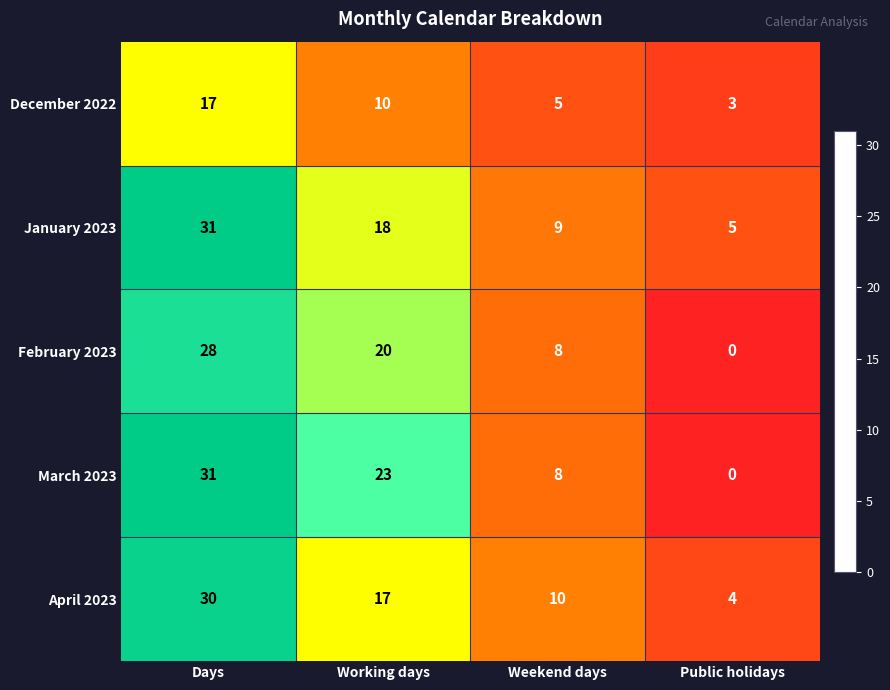

Between Working days and Public holidays, which series saw the biggest shift?

March 2023